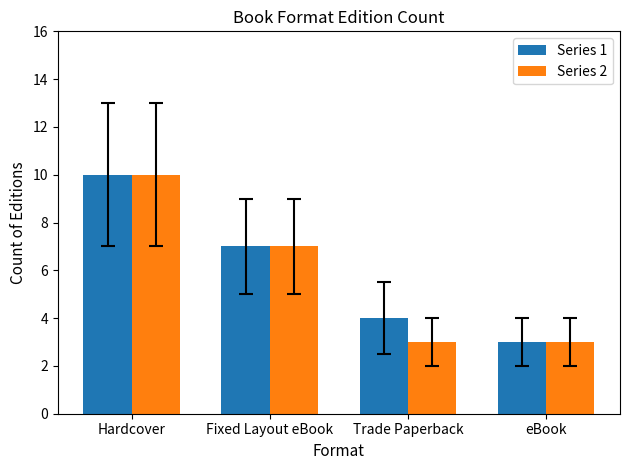

Reading right to left, what are all the values shown in this chart?

Series 1: eBook=3	Trade Paperback=4	Fixed Layout eBook=7	Hardcover=10
Series 2: eBook=3	Trade Paperback=3	Fixed Layout eBook=7	Hardcover=10